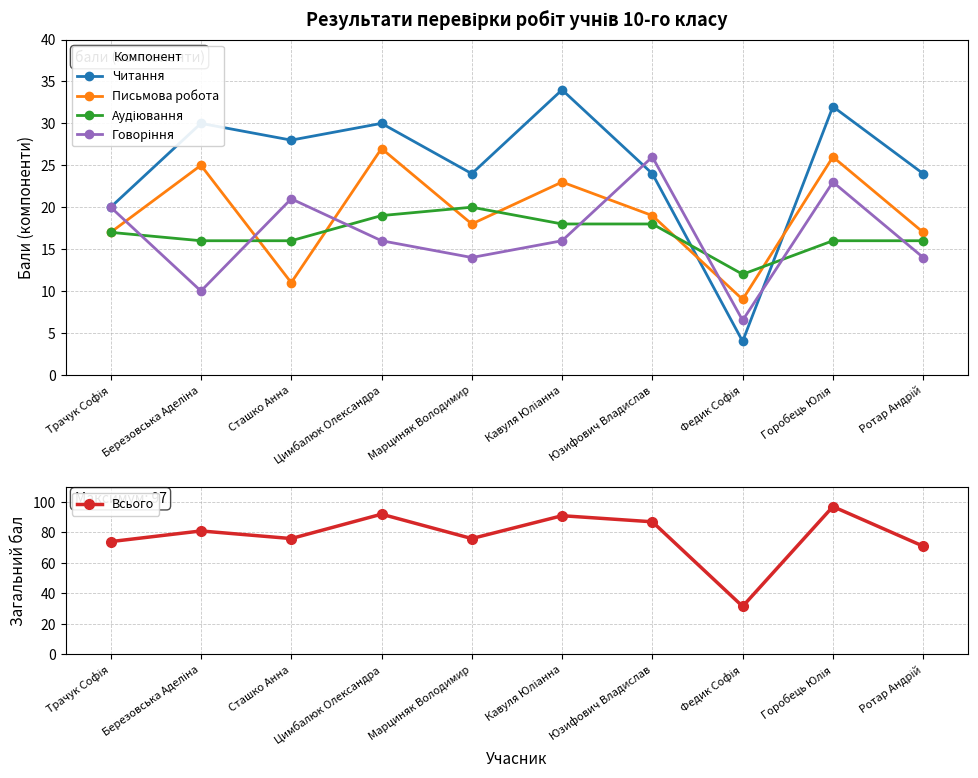

Which category has the lowest value in the Письмова робота series?

Федик Софія